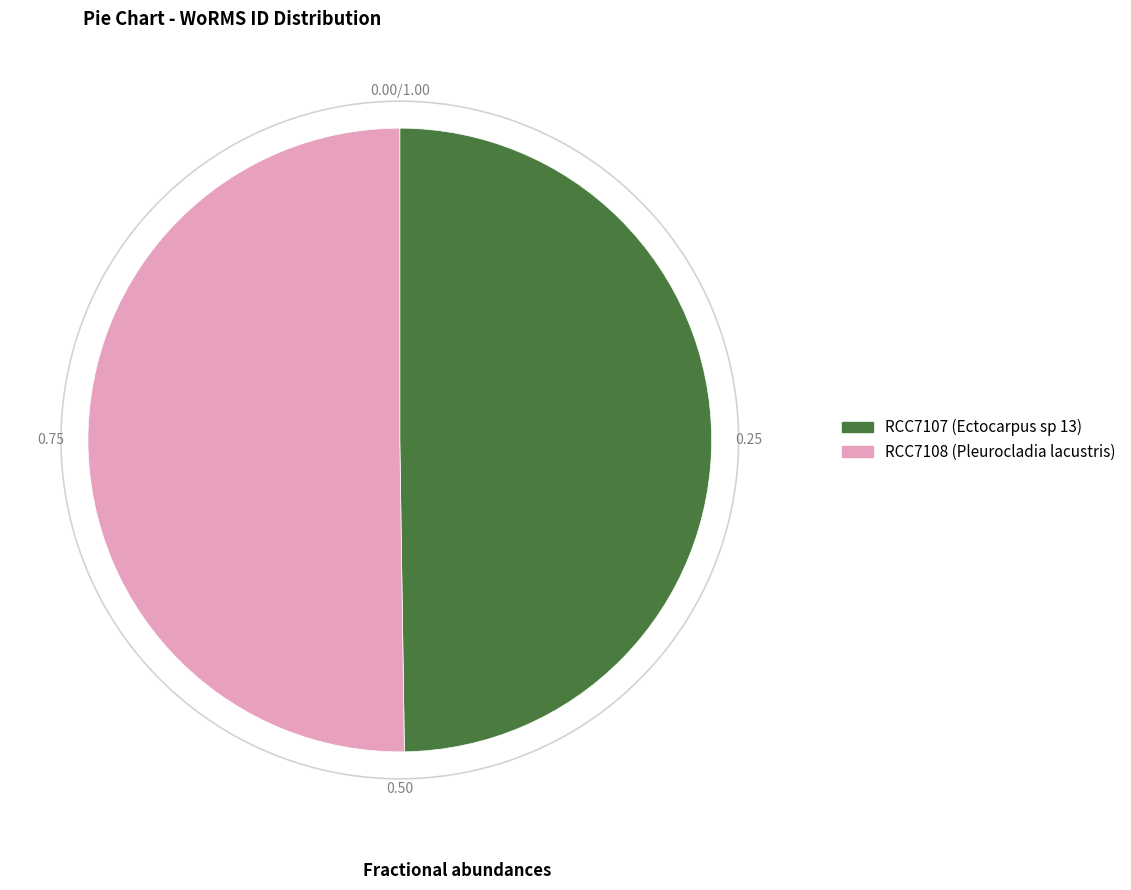

What percentage is NOT represented by RCC7107 (Ectocarpus sp 13)?

50.2%